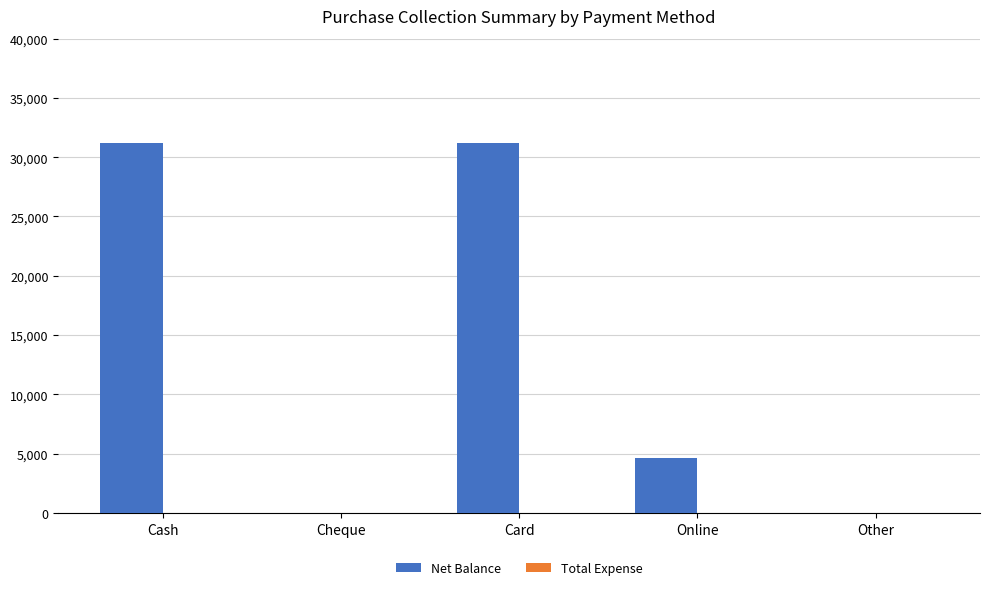

Count the number of categories in the chart.

5